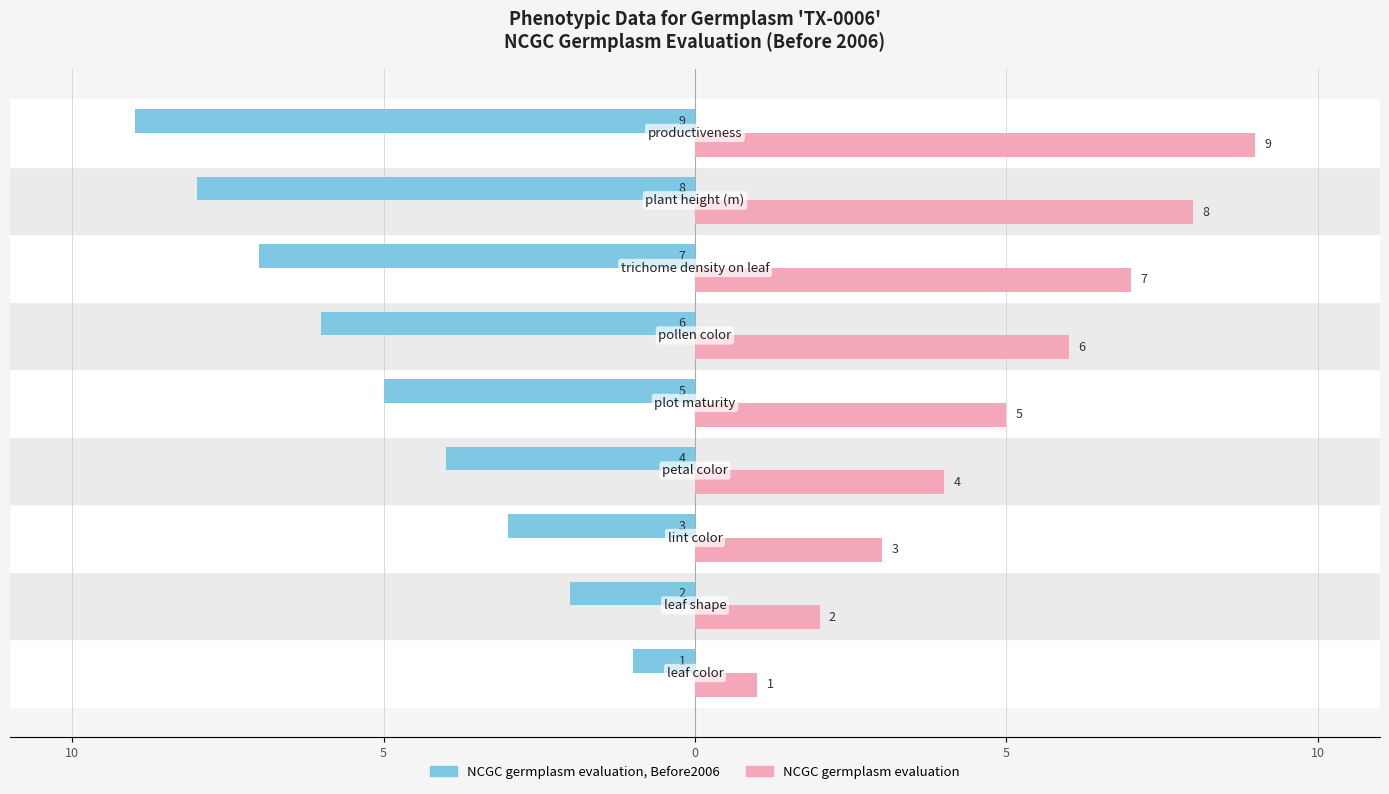

How many NCGC germplasm evaluation, Before2006 values are between -7 and -3?

5